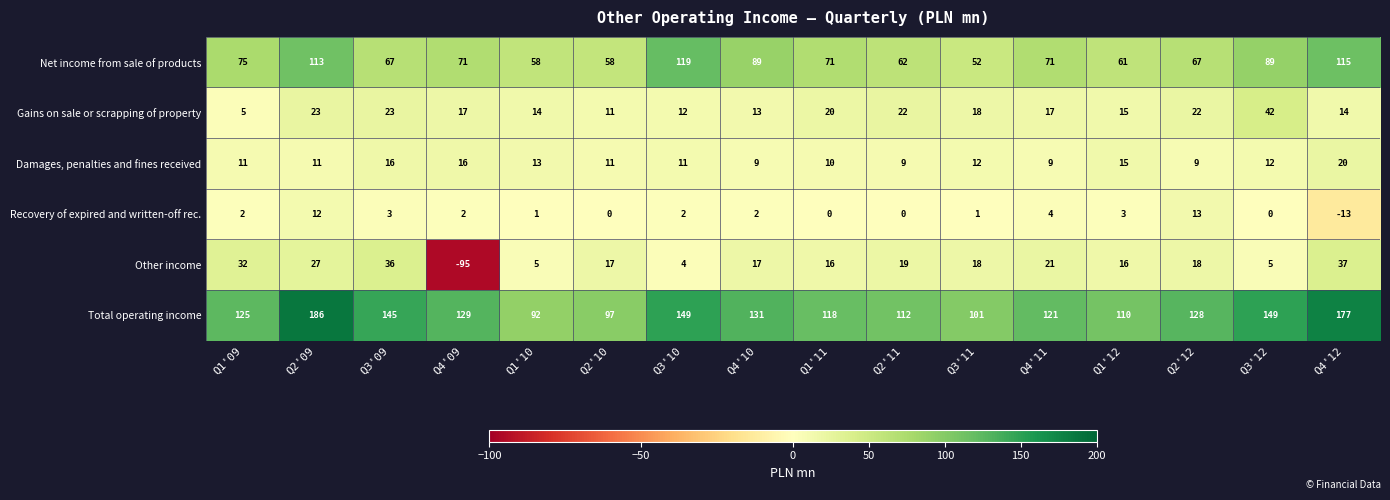

Is it true that Net income from sale of products equals 119 at Q3'10?

True